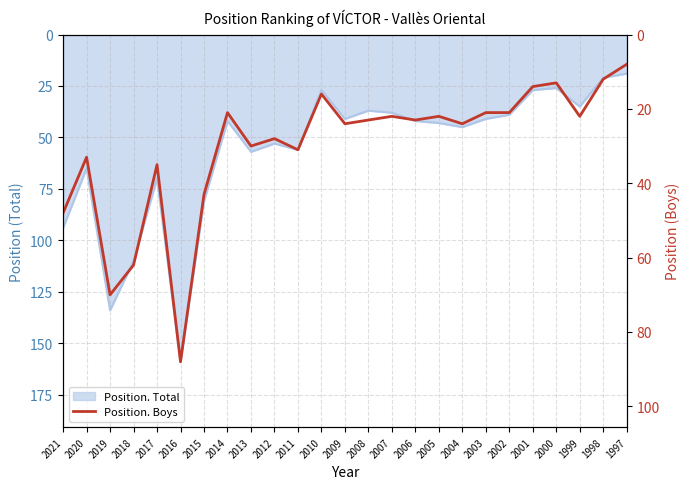

How many values are below 23?

11